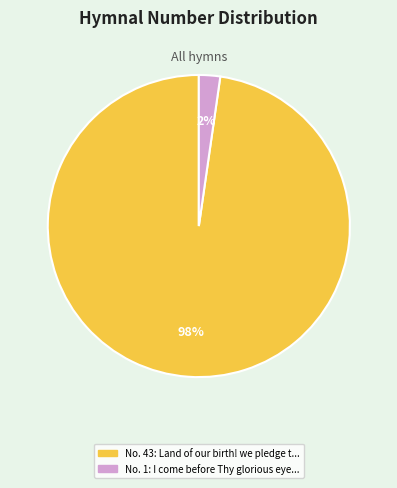

Is there any slice that represents more than half of the pie?

Yes